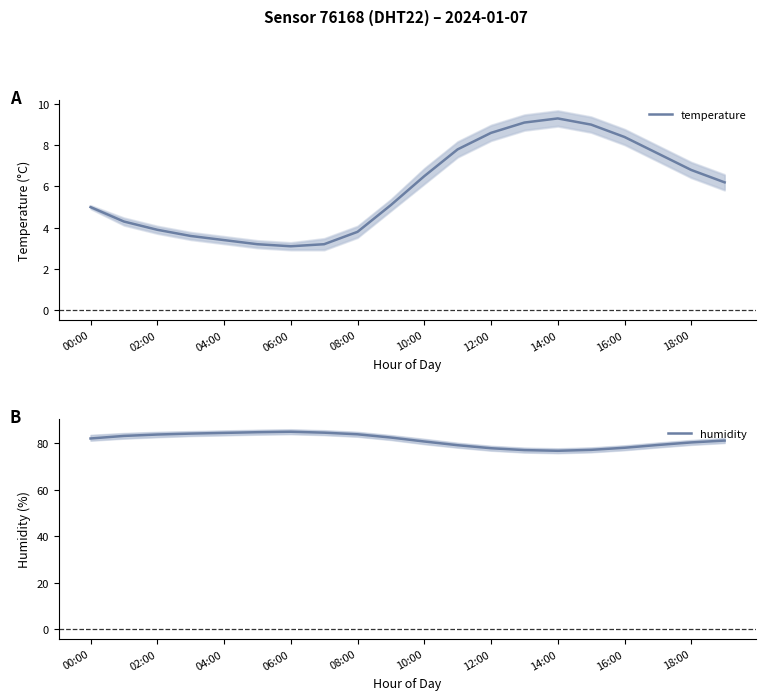

Which series has the largest range (max minus min)?

humidity